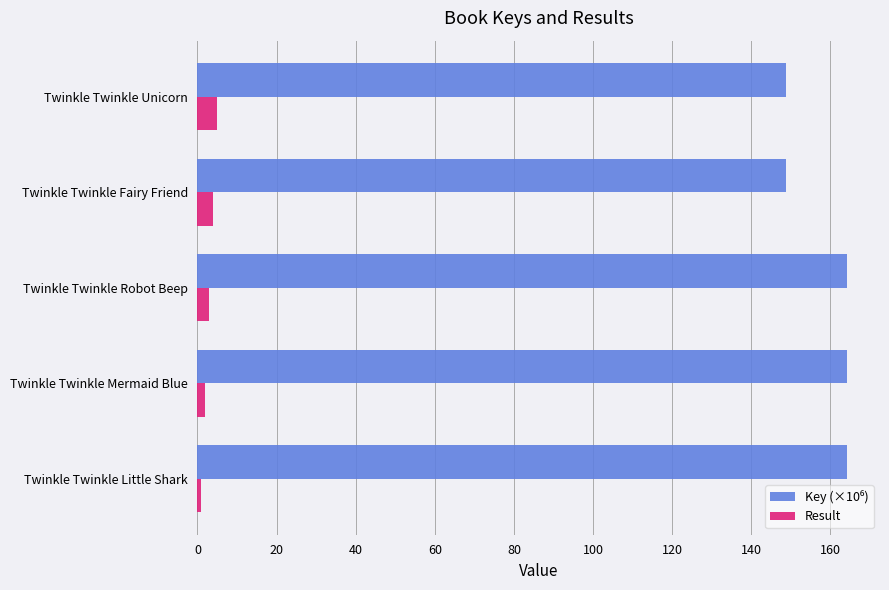

What is the total value across all series at Twinkle Twinkle Unicorn?

153.7